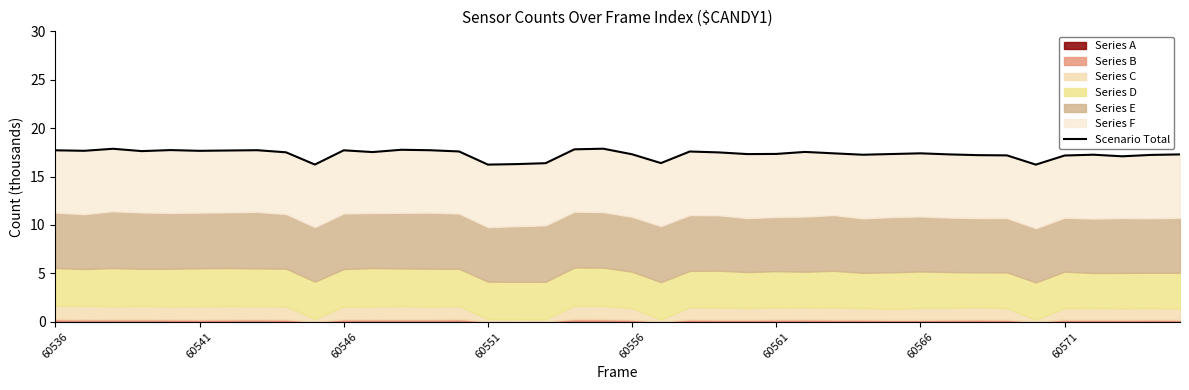

What is the ratio of the value at 23 to the value at 26?

1.0